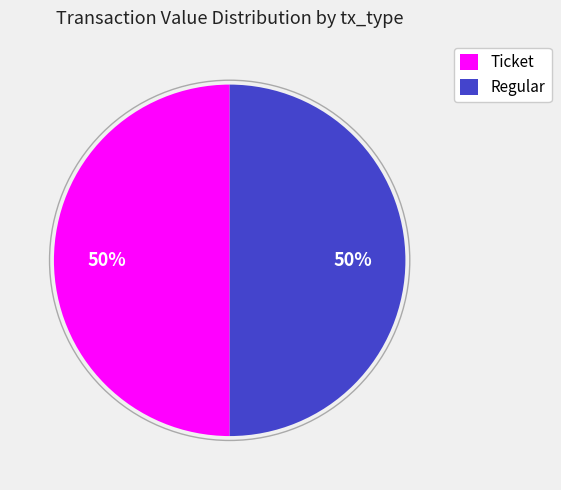

Approximately how many times larger is the value at Regular compared to Ticket?

1.0